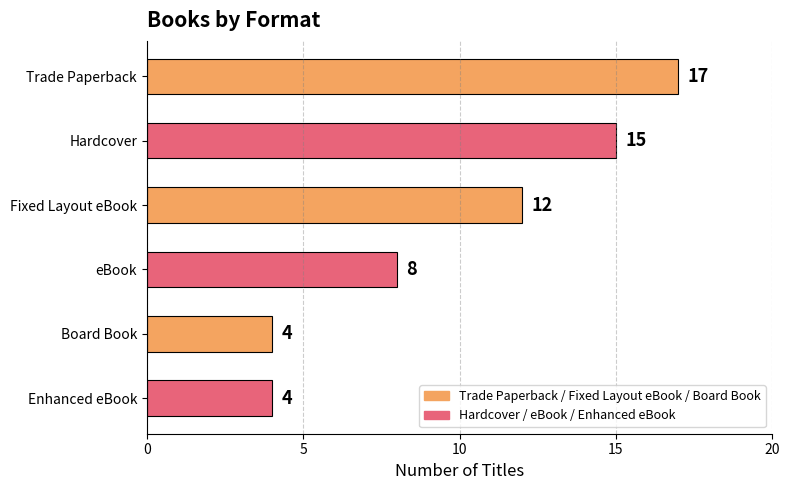

What is the maximum value shown in the chart?

17